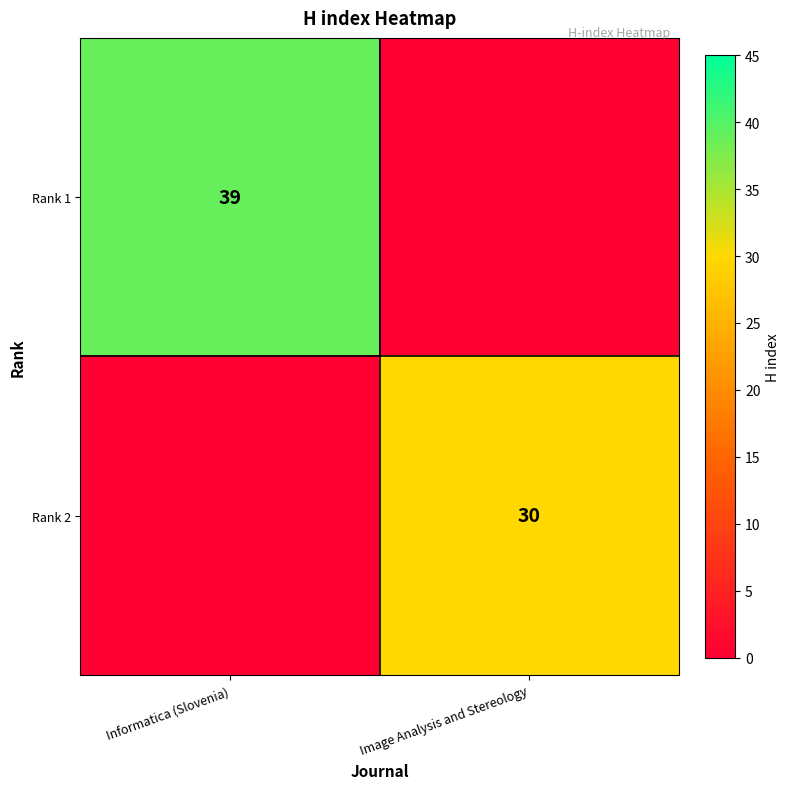

True or false: Rank 2 has a value of 9 at Image Analysis and Stereology.

False